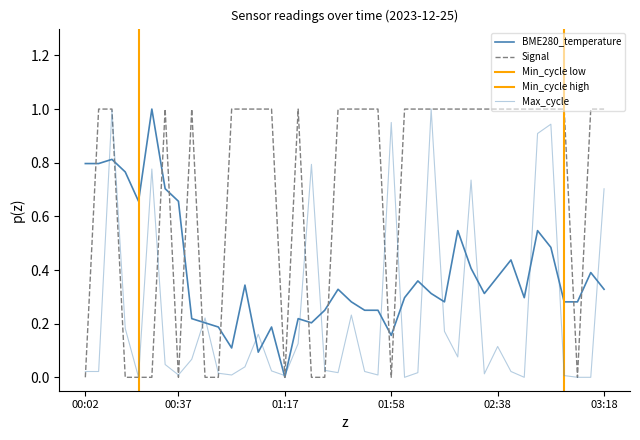

Is the value of Signal at 01:38 greater than the value of Max_cycle at 00:42?

Yes